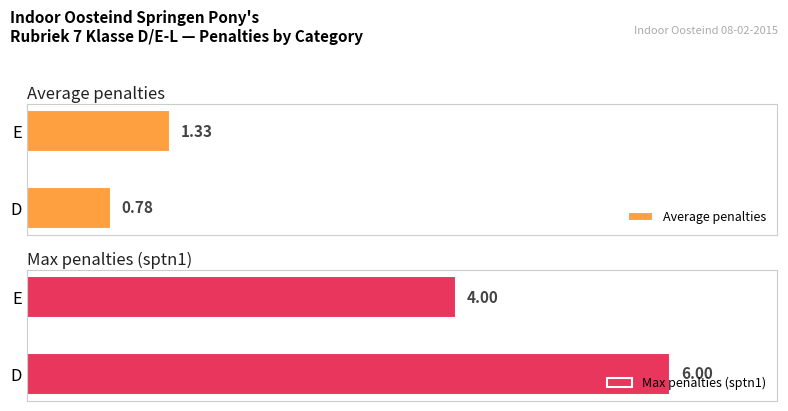

What is the average value of the Average penalties series?

1.1